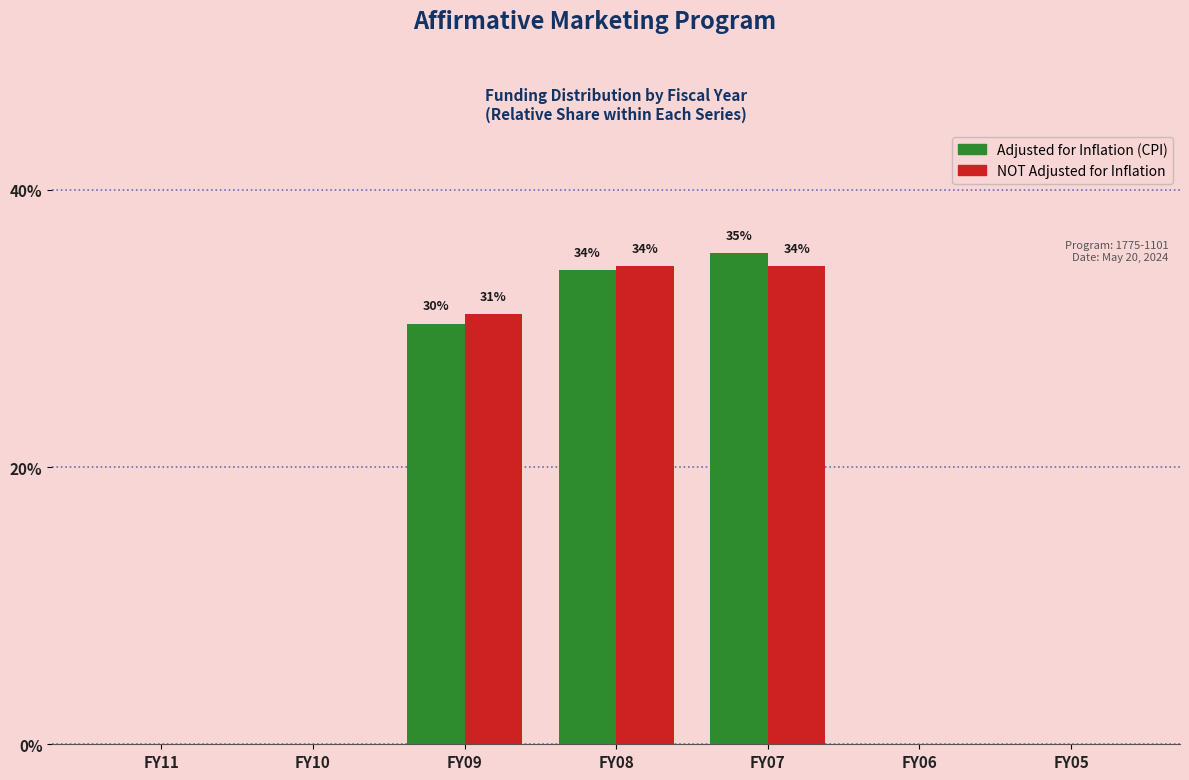

What is the total value across all series at FY07?

69.9